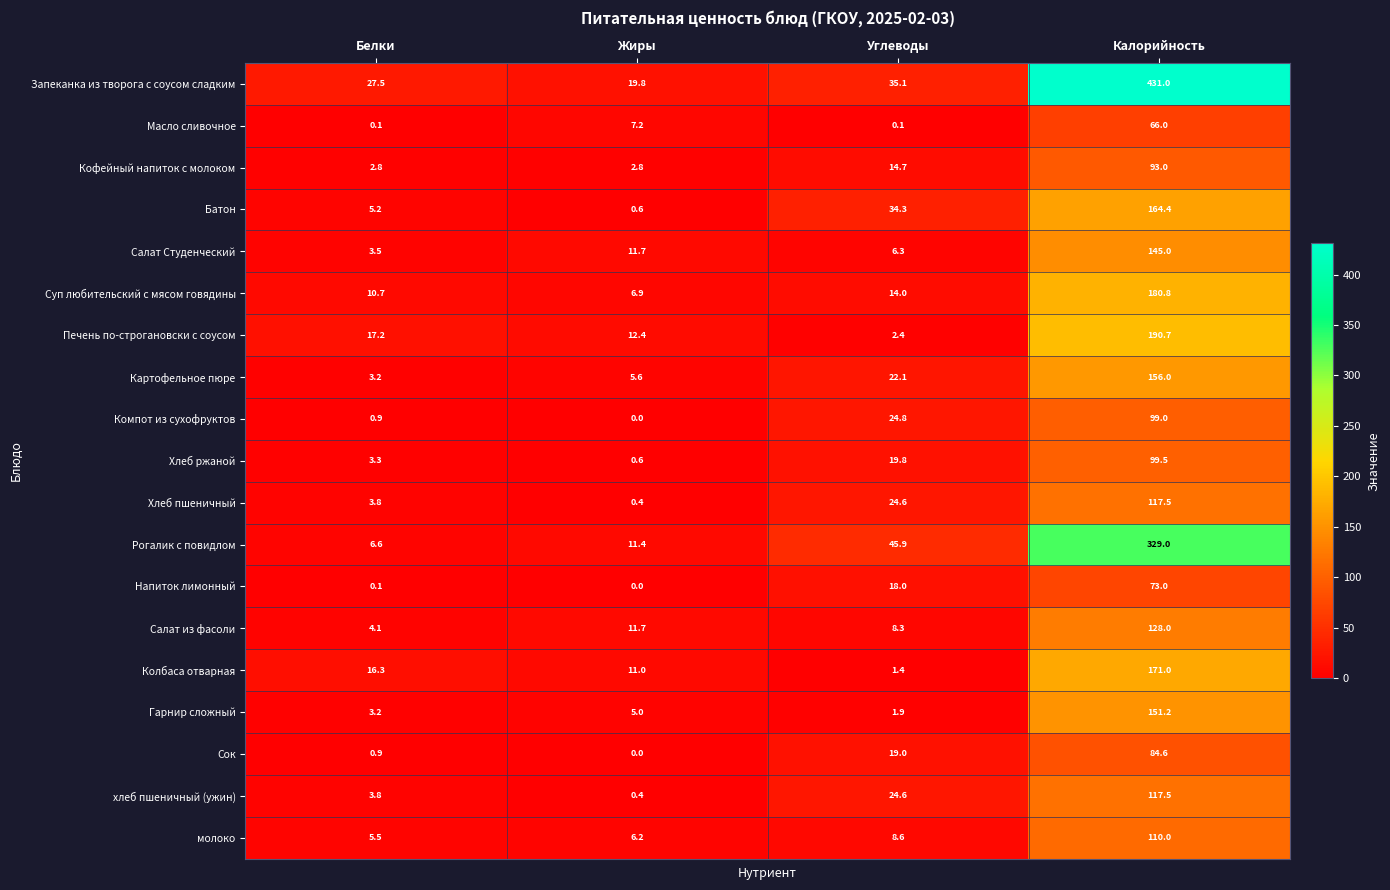

The Батон series shows 164.4 at Калорийность. True or false?

True